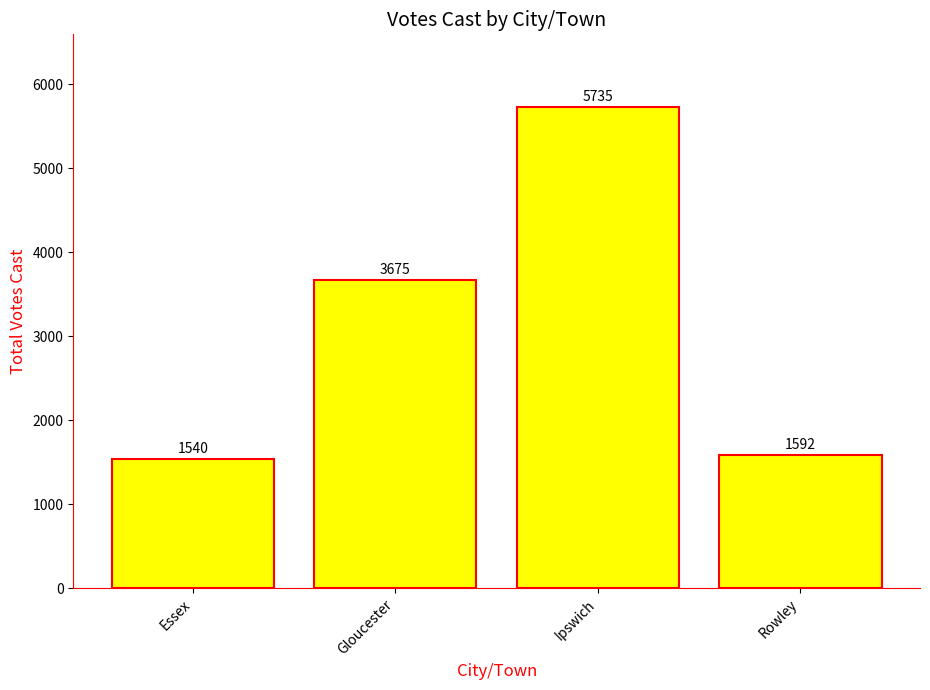

What is the ratio of the value at Ipswich to the value at Essex?

3.7